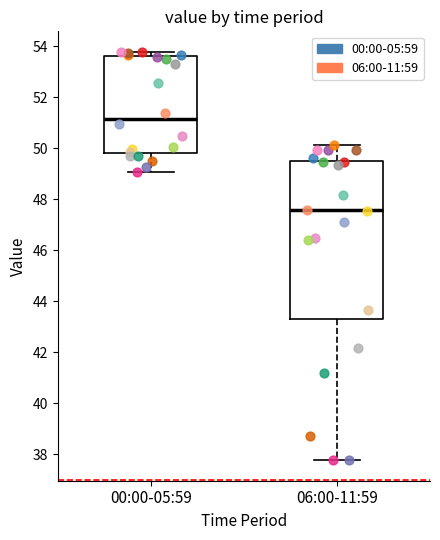

Reading left to right, transcribe this box plot: for each box, give where its median line is, the range the box spans, and where its two whiskers end, as read against the y-axis. The values are not printed on the chart, so give them approximately, as read against the axis.

00:00-05:59: median 51.2, box 49.8 to 53.6, whiskers 49.0 to 53.8
06:00-11:59: median 47.6, box 43.2 to 49.6, whiskers 37.8 to 50.2